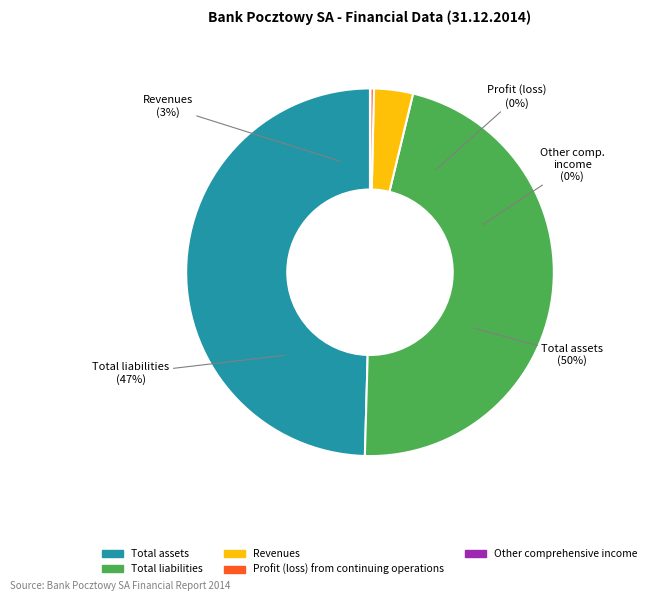

Count the number of slices in the pie.

5